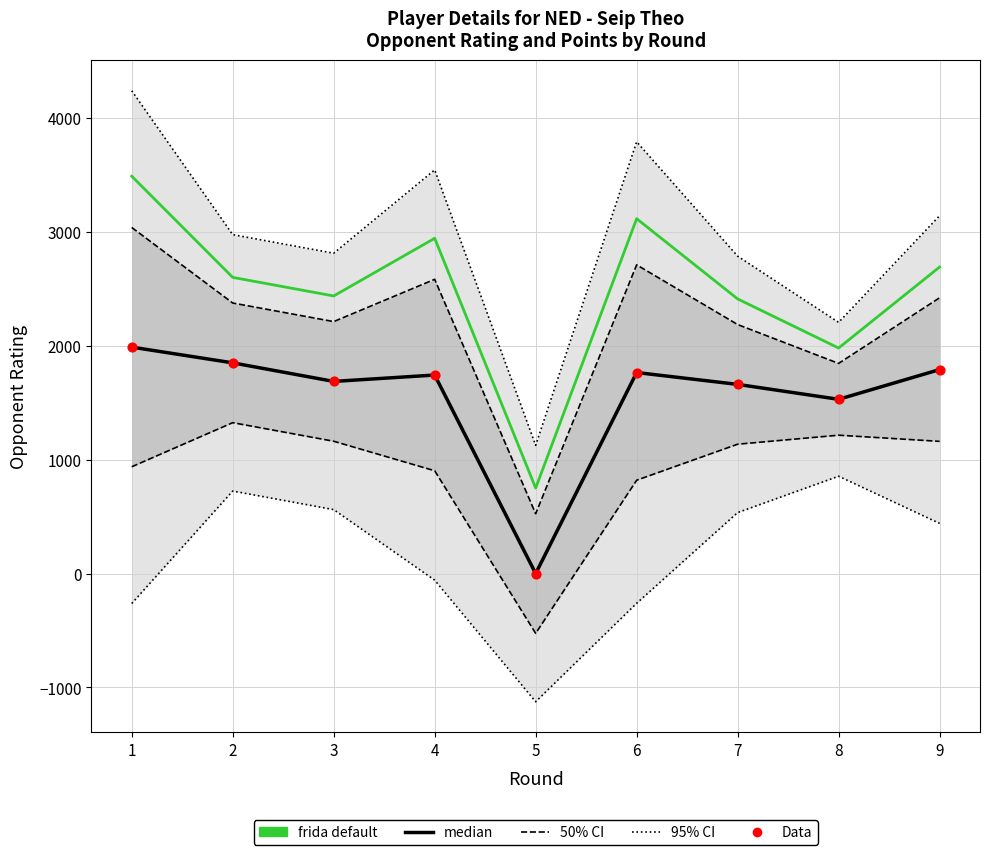

At which category is the sum across all series the highest?

1